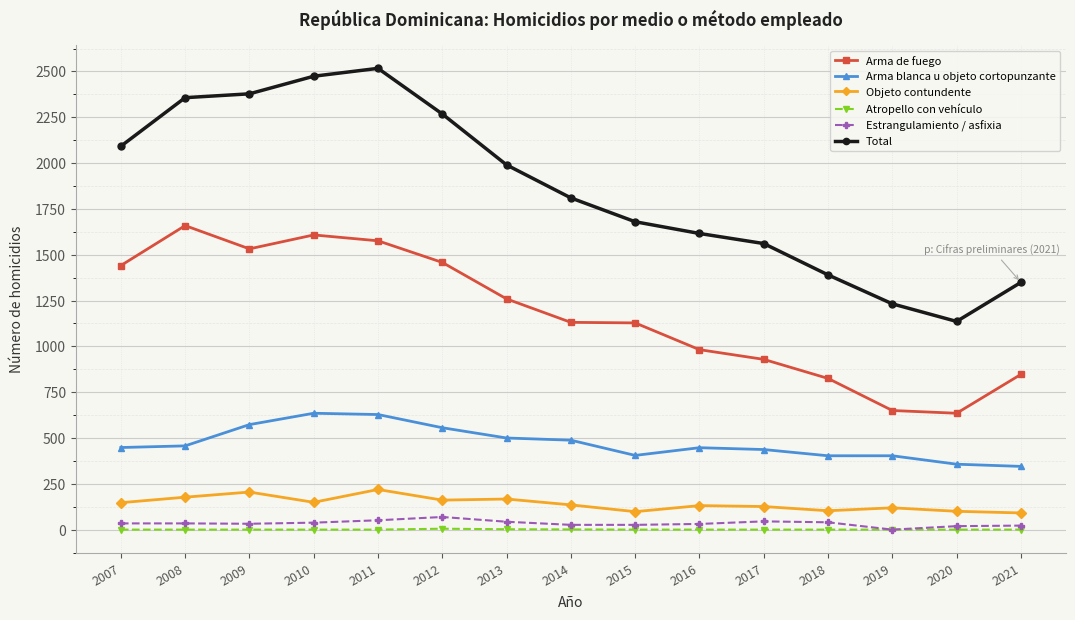

What is the difference between the maximum and minimum values in the Objeto contundente series?

128